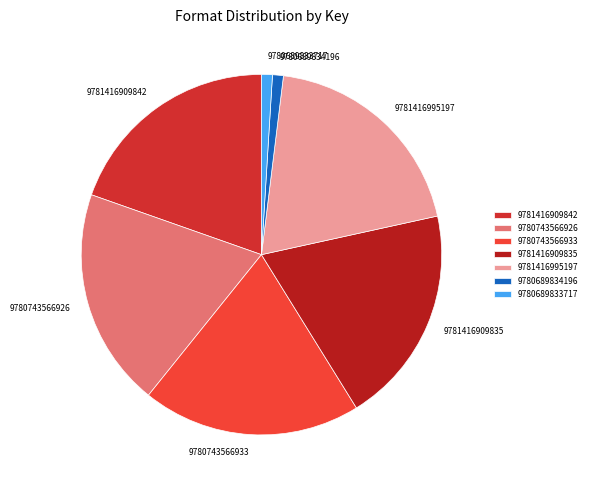

How many slices are in this pie chart?

7